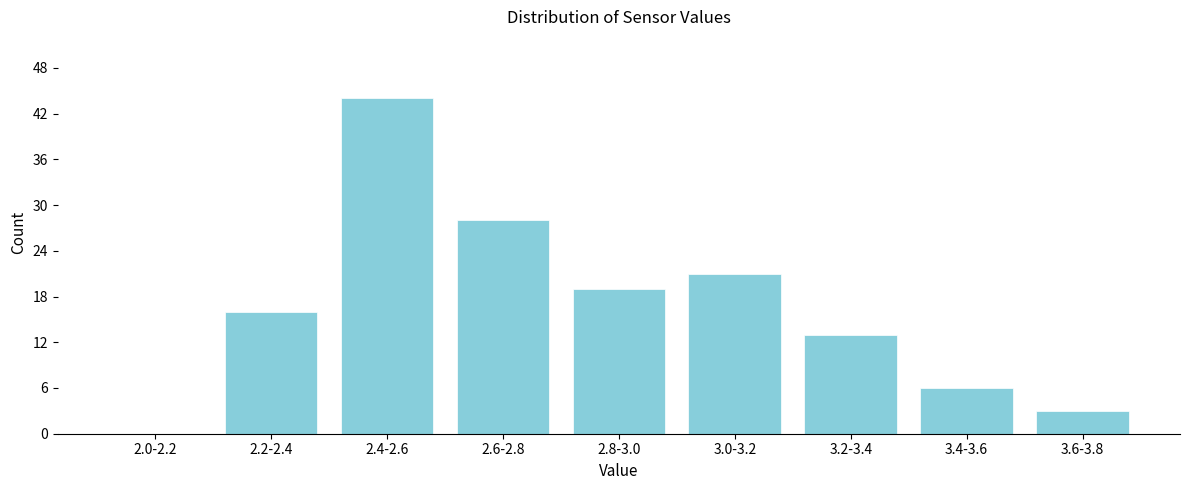

Reading left to right, transcribe all the data shown in this chart.

2.0-2.2=0	2.2-2.4=16	2.4-2.6=44	2.6-2.8=28	2.8-3.0=19	3.0-3.2=21	3.2-3.4=13	3.4-3.6=6	3.6-3.8=3